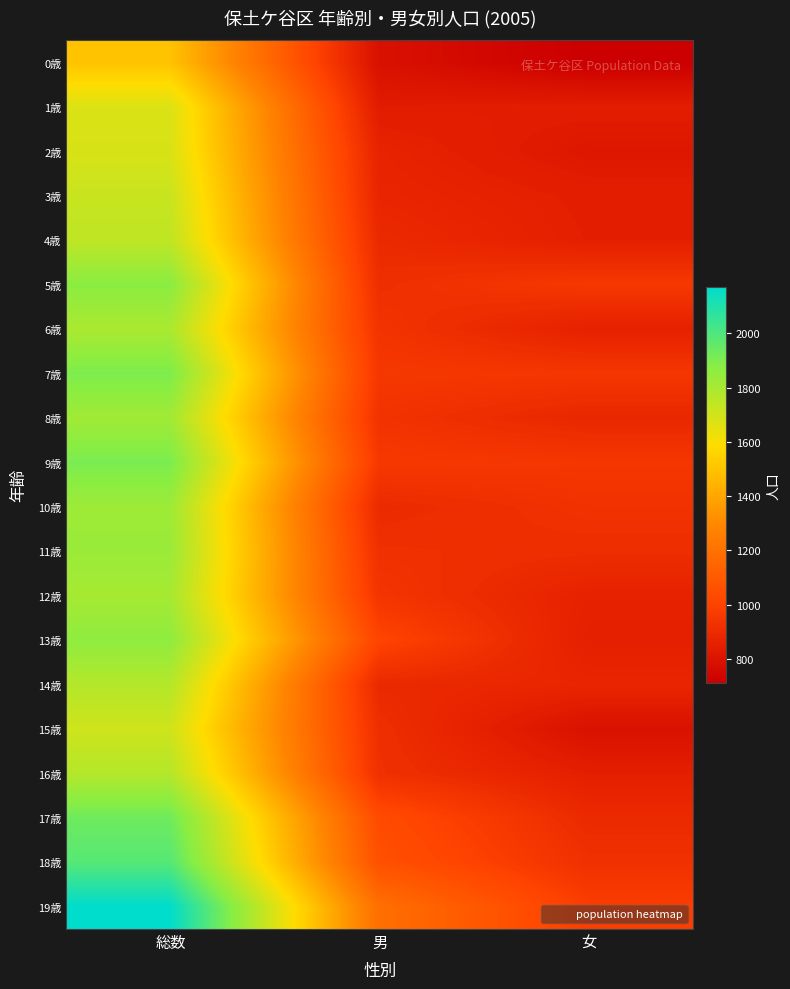

Reading left to right, what are all the values shown in this chart?

0歳: 総数=1500	男=787	女=713
1歳: 総数=1675	男=834	女=841
2歳: 総数=1683	男=868	女=815
3歳: 総数=1721	男=876	女=845
4歳: 総数=1744	男=895	女=849
5歳: 総数=1870	男=914	女=956
6歳: 総数=1793	男=935	女=858
7歳: 総数=1901	男=953	女=948
8歳: 総数=1816	男=932	女=884
9歳: 総数=1906	男=958	女=948
10歳: 総数=1826	男=897	女=929
11歳: 総数=1832	男=921	女=911
12歳: 総数=1804	男=942	女=862
13歳: 総数=1860	男=1009	女=851
14歳: 総数=1770	男=892	女=878
15歳: 総数=1706	男=916	女=790
16歳: 総数=1770	男=921	女=849
17歳: 総数=1932	男=1036	女=896
18歳: 総数=1984	男=1061	女=923
19歳: 総数=2171	男=1192	女=979